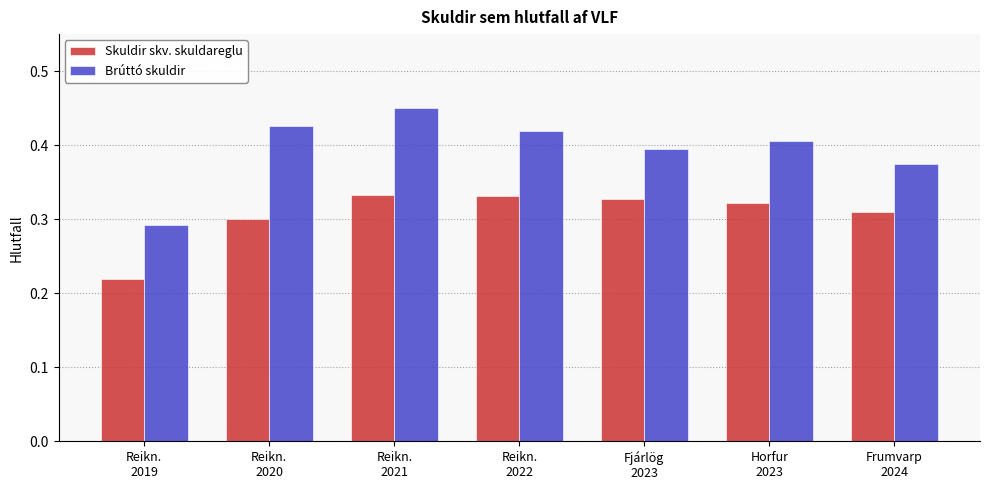

Which series has the largest total across all categories?

Brúttó skuldir